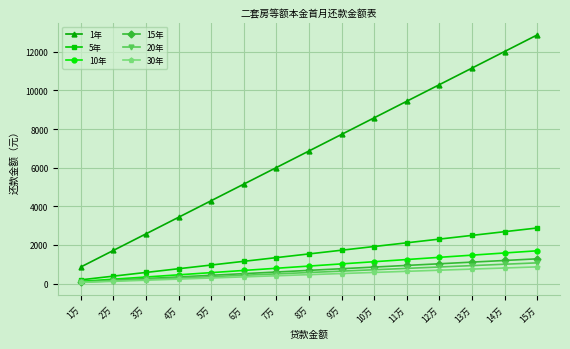

How many values in the 1年 series are below 6868?

7